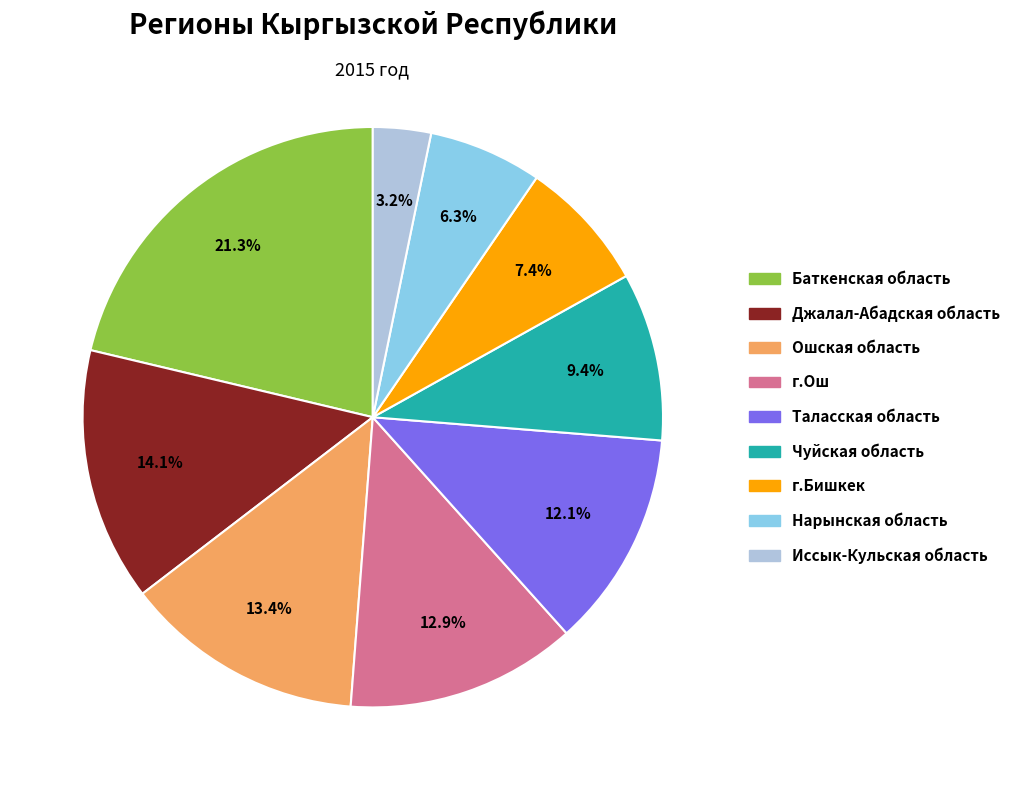

Does Ошская область account for over 50% of the chart?

No